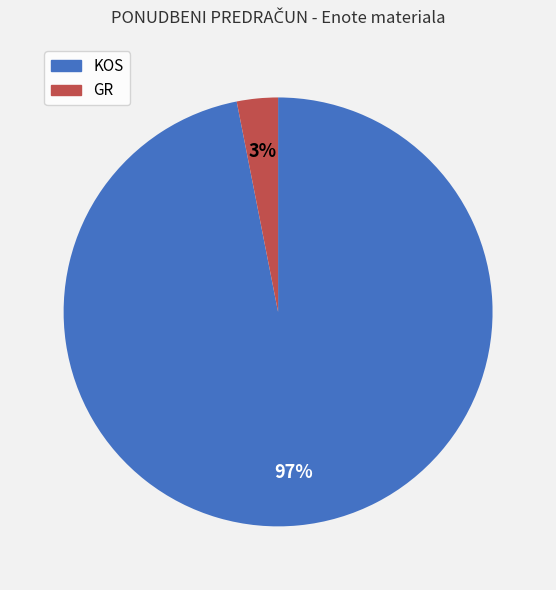

Which has a higher value, GR or KOS?

KOS